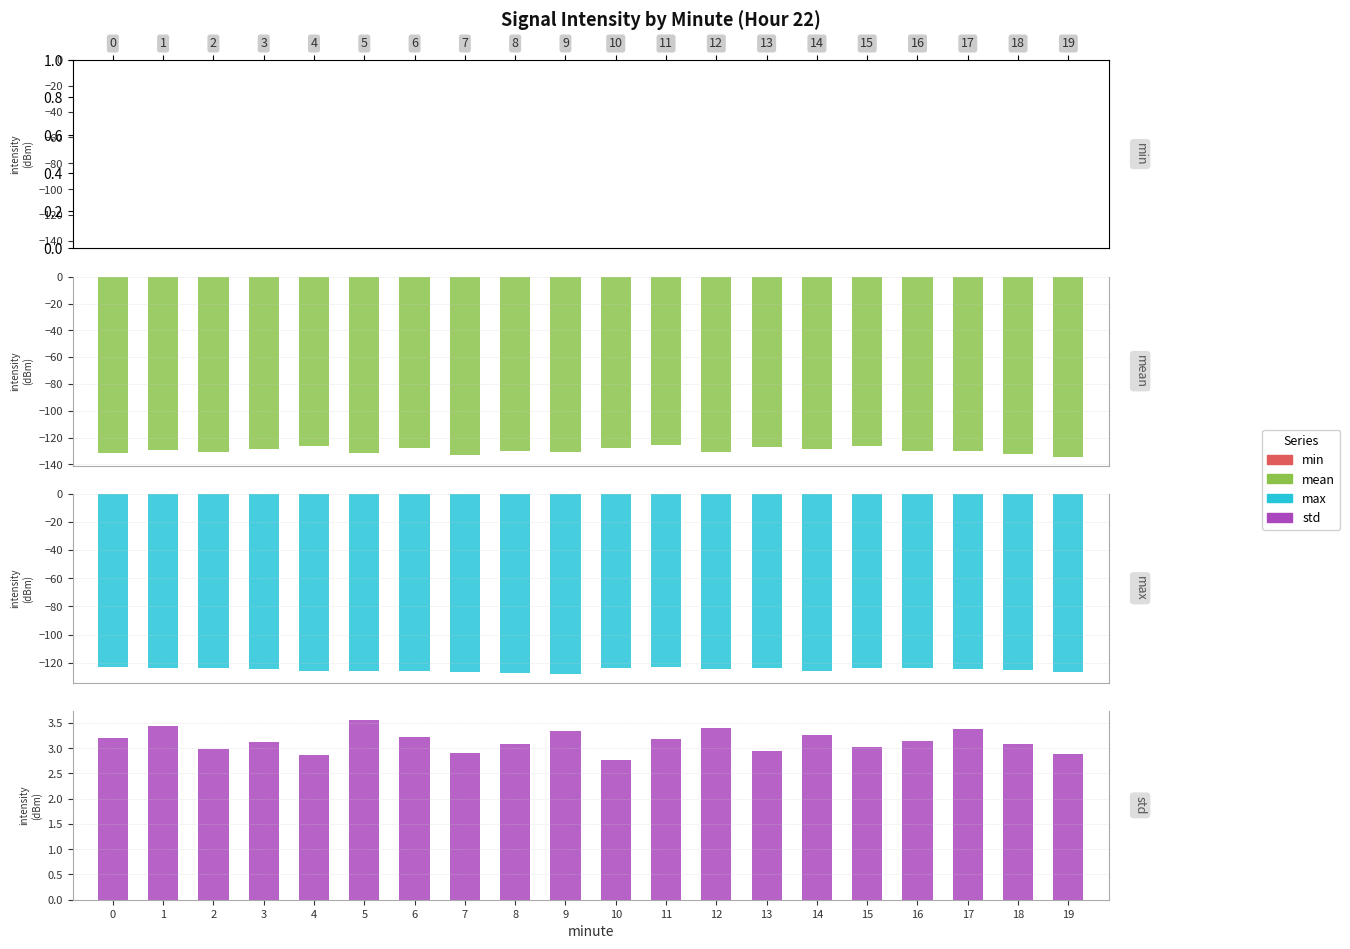

Between 5 and 12, which series saw the biggest shift?

min intensity